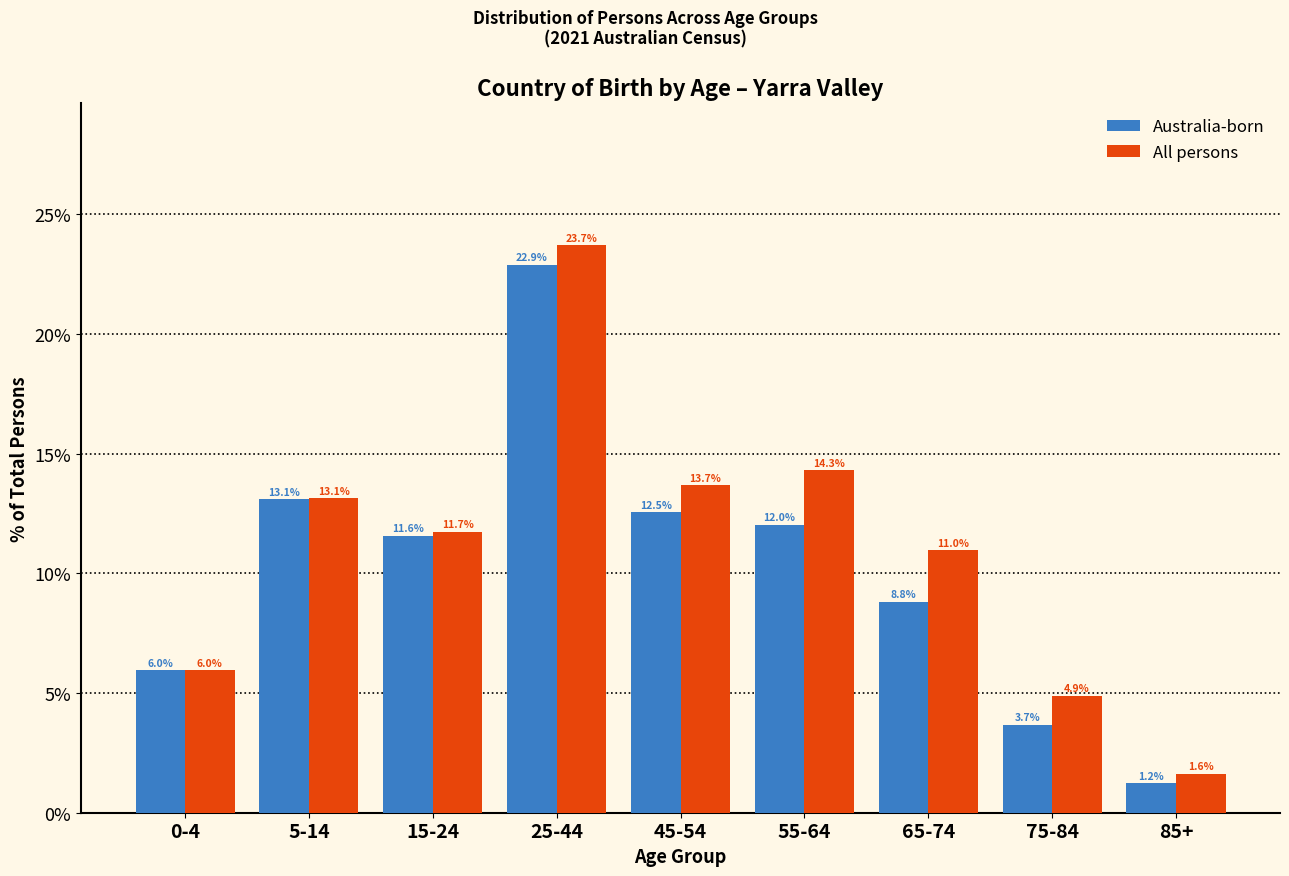

Reading right to left, list all the values displayed in this chart.

Australia-born: 85+=1.2	75-84=3.7	65-74=8.8	55-64=12.0	45-54=12.5	25-44=22.9	15-24=11.6	5-14=13.1	0-4=6.0
All persons: 85+=1.6	75-84=4.9	65-74=11.0	55-64=14.3	45-54=13.7	25-44=23.7	15-24=11.7	5-14=13.1	0-4=6.0